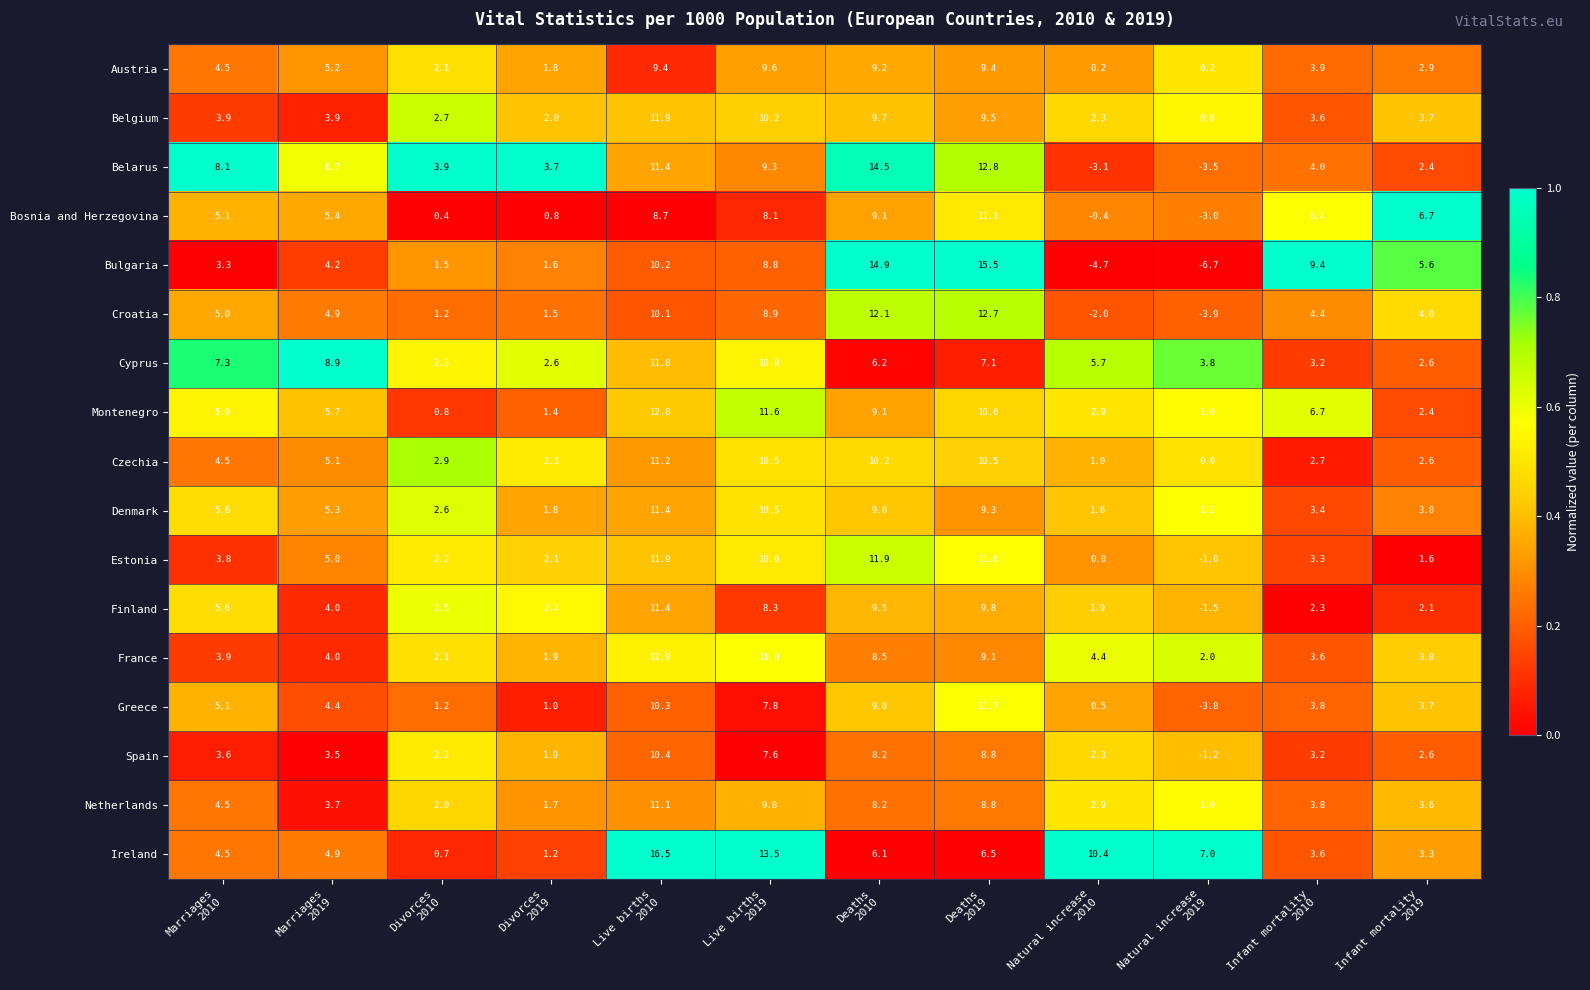

What is the highest value of the Montenegro series?

12.0